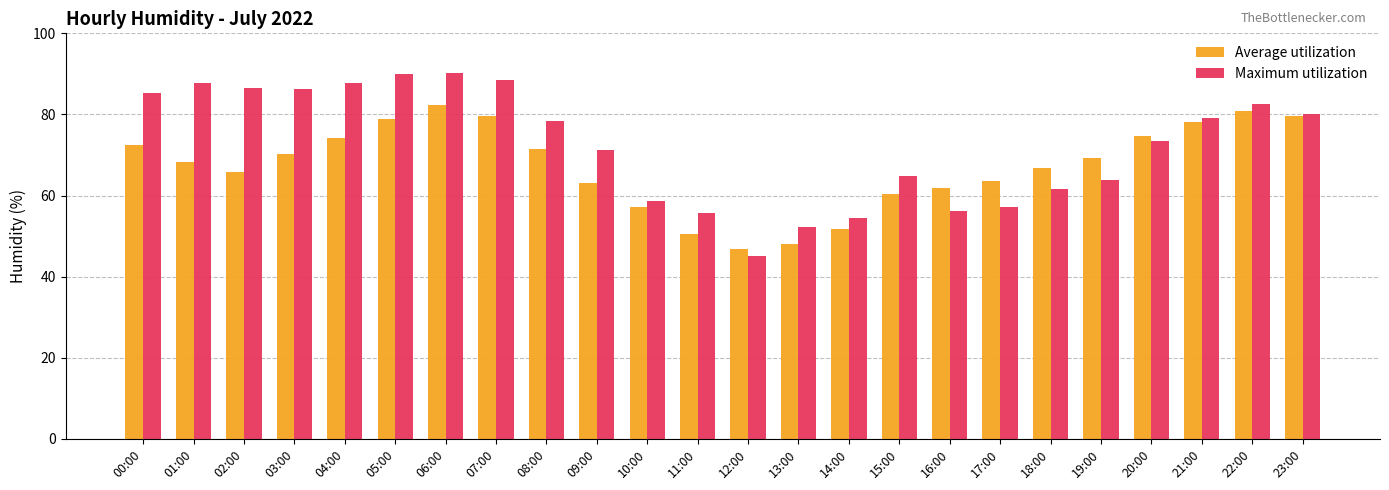

At how many categories does at least one series exceed 51?

23